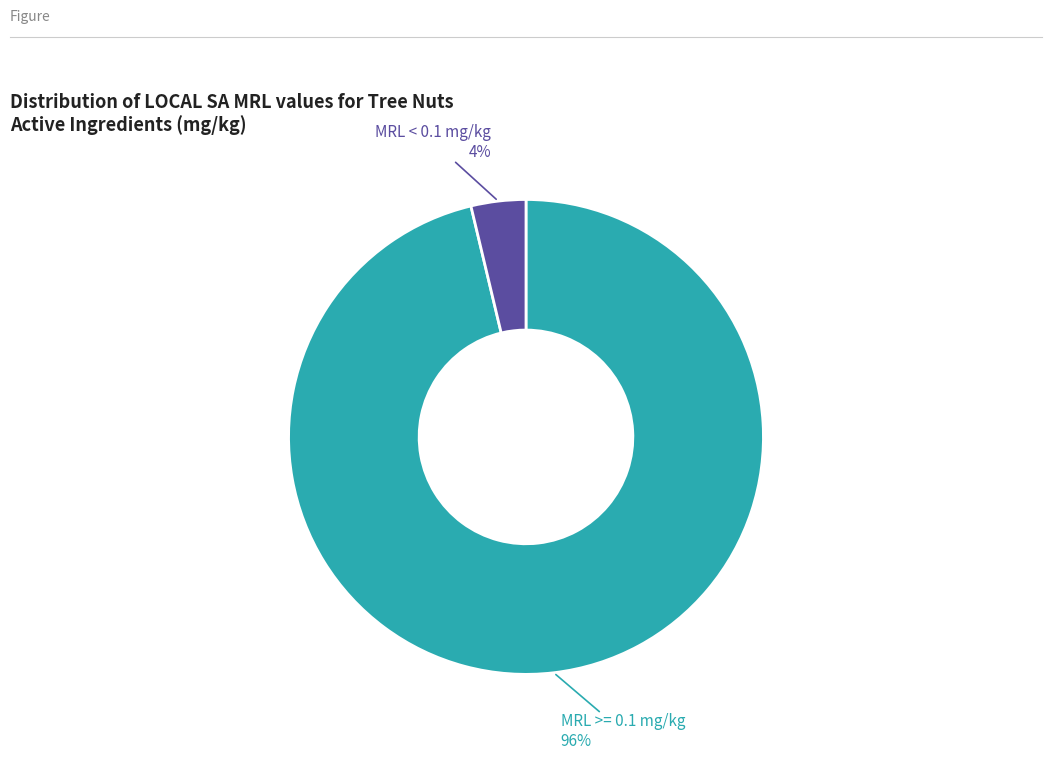

Is there any slice that represents more than half of the pie?

Yes